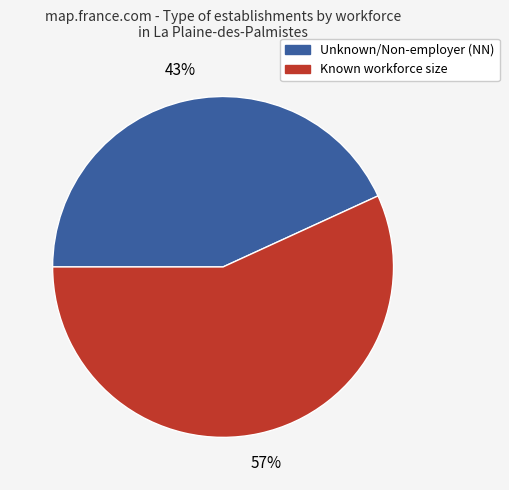

Which category accounts for the majority?

Known workforce size